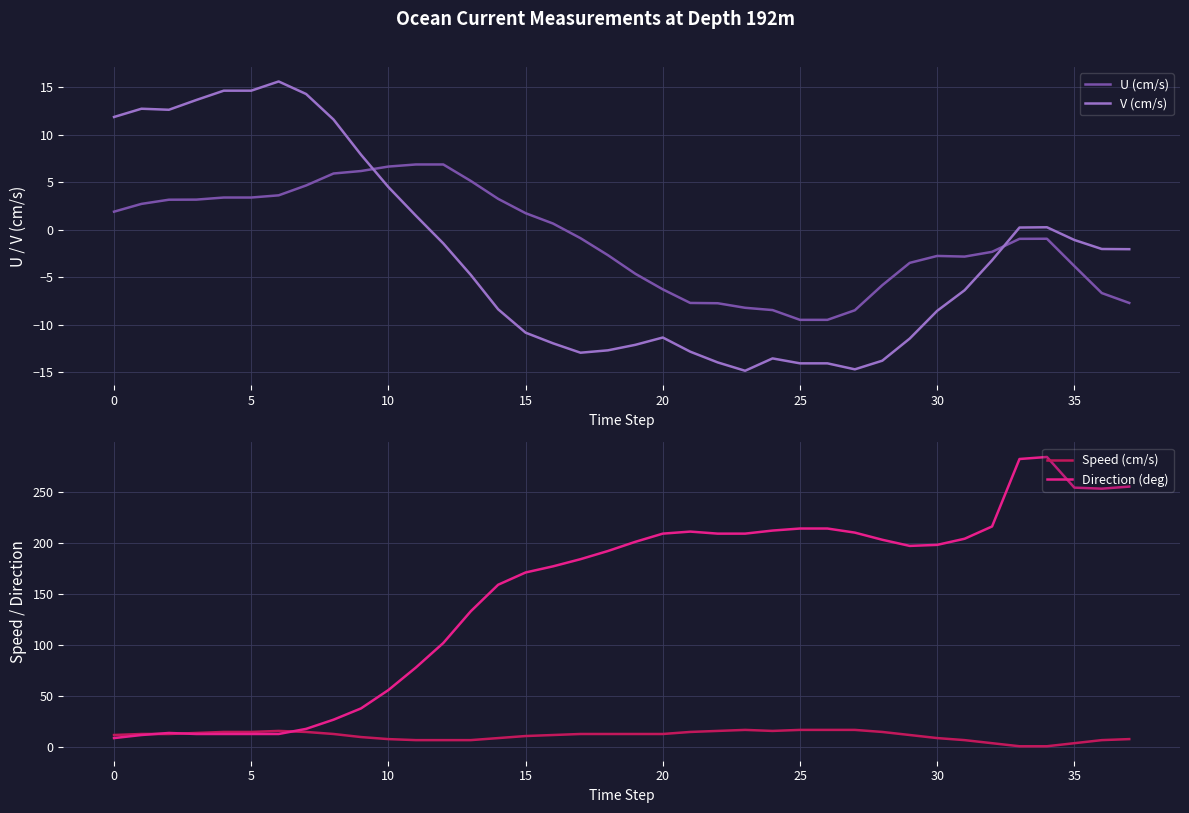

At which label is U (cm/s) closest to -1?

33